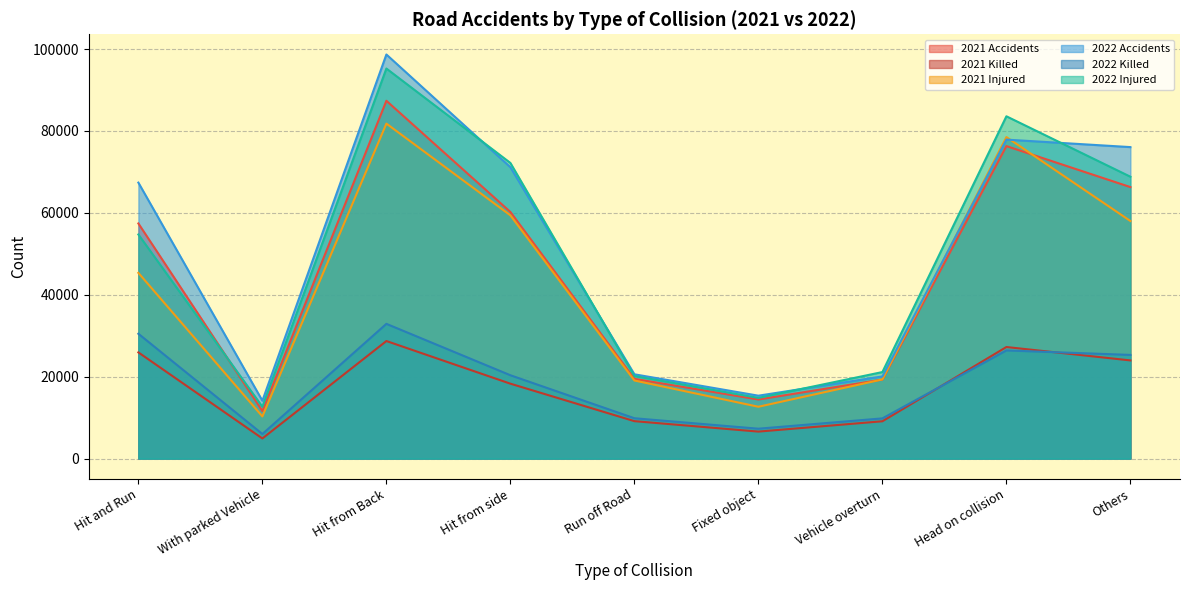

Which series has the widest spread of values?

2022 Accidents